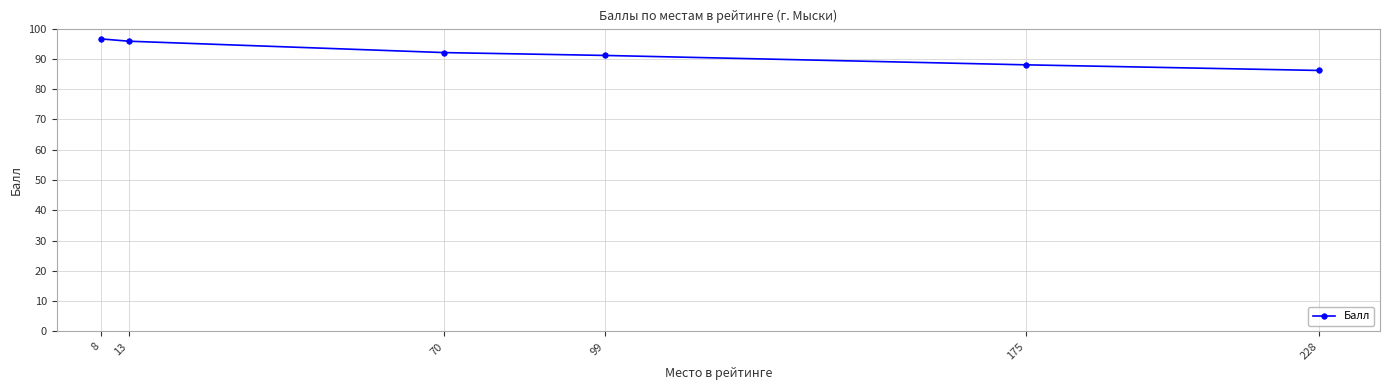

The value at 70 is 92.1. True or false?

True